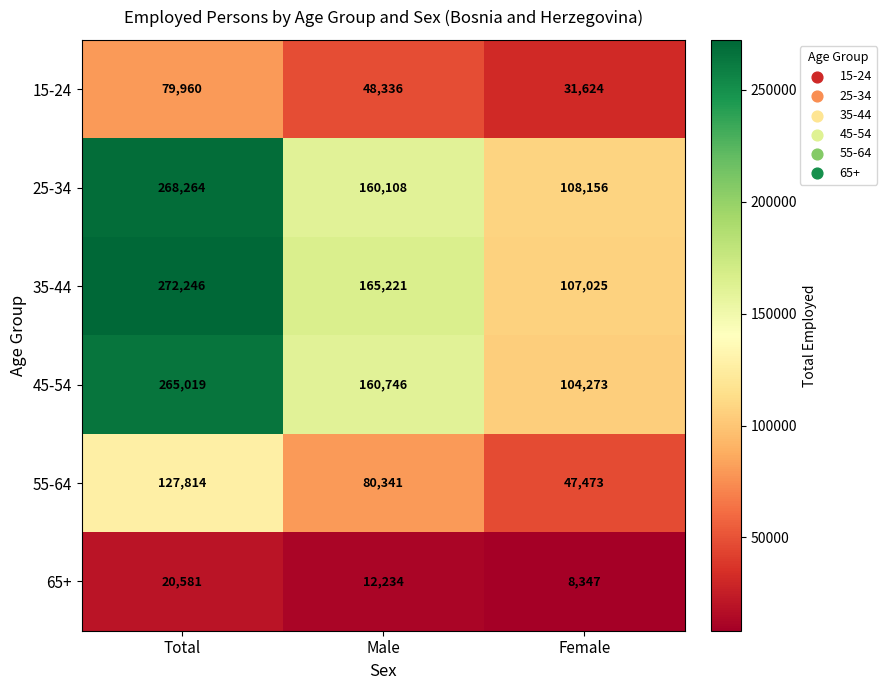

Between Total and Male, which series saw the biggest shift?

25-34